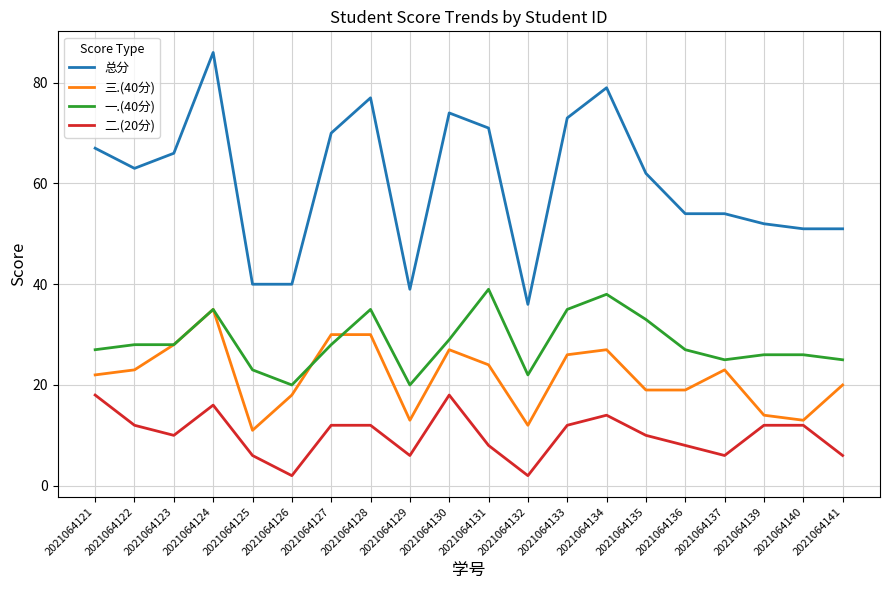

The 总分 series shows 43 at 2021064123. True or false?

False